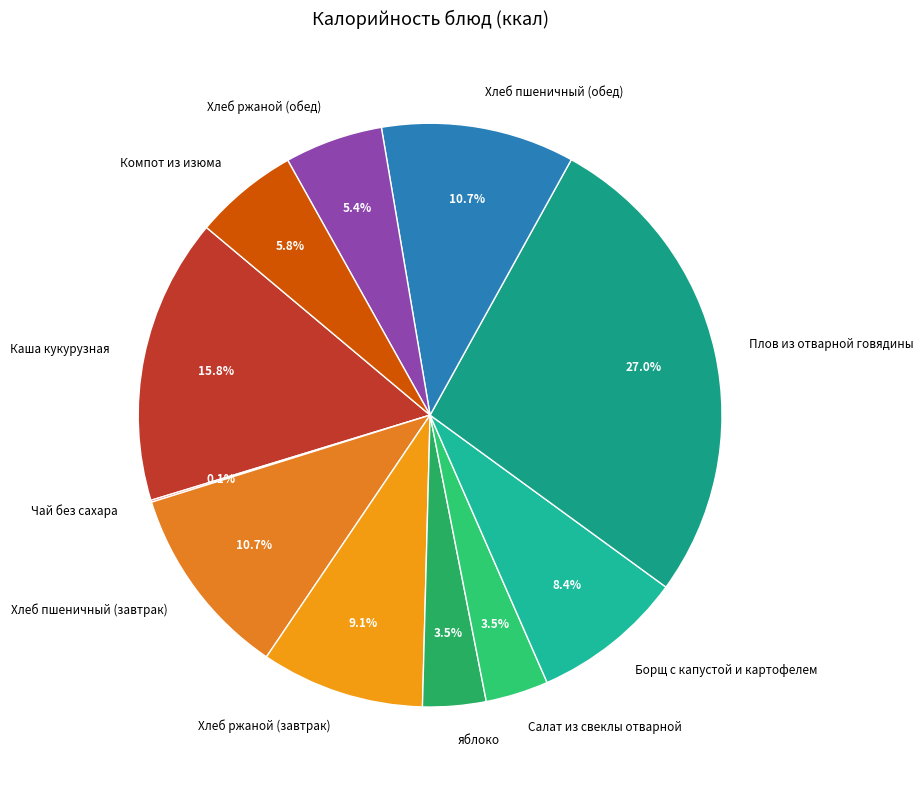

What percentage is the Плов из отварной говядины slice, to the nearest percent?

27%